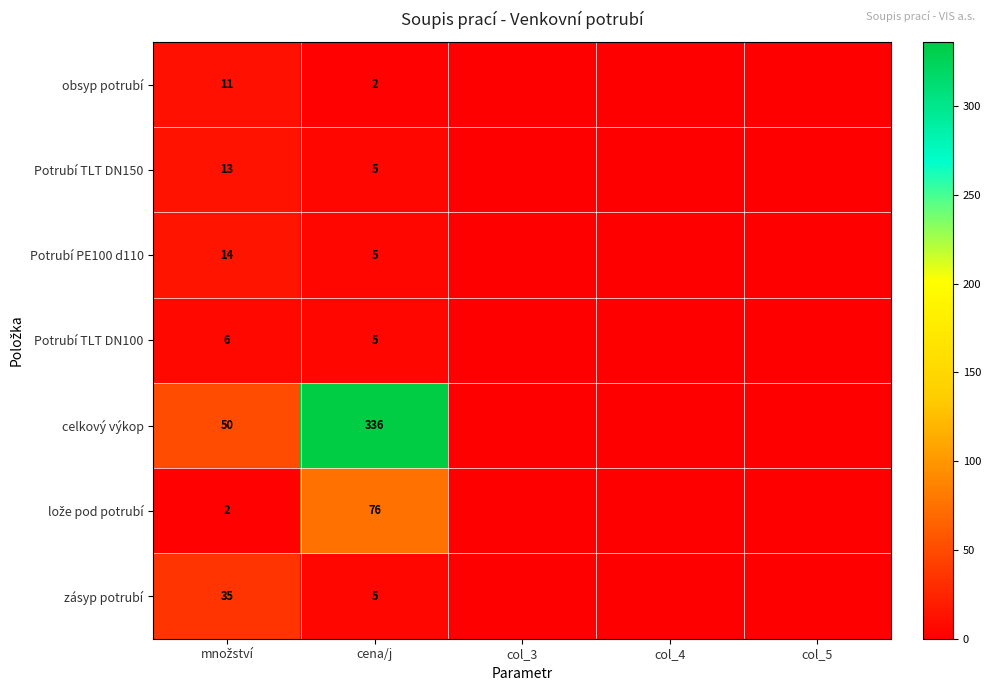

What is the total value across all series at cena/j?

434